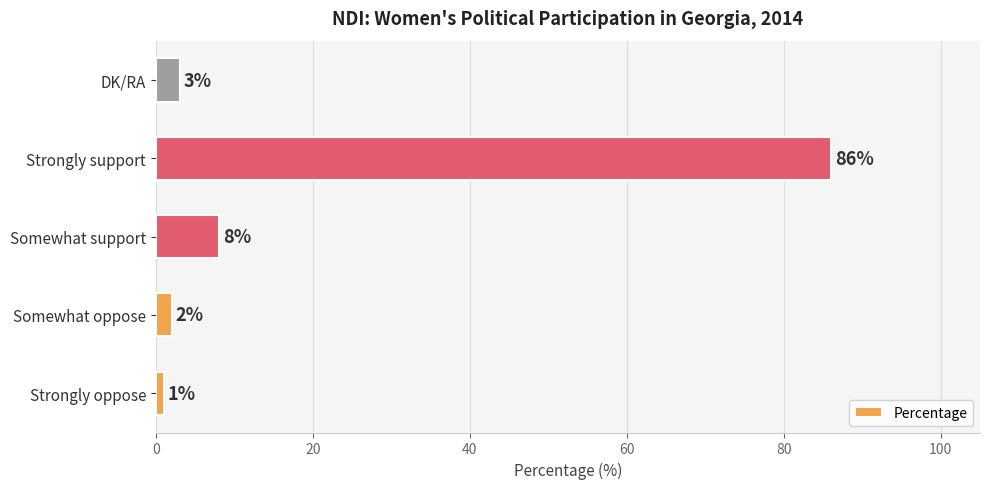

What is the difference between the maximum and minimum values?

85